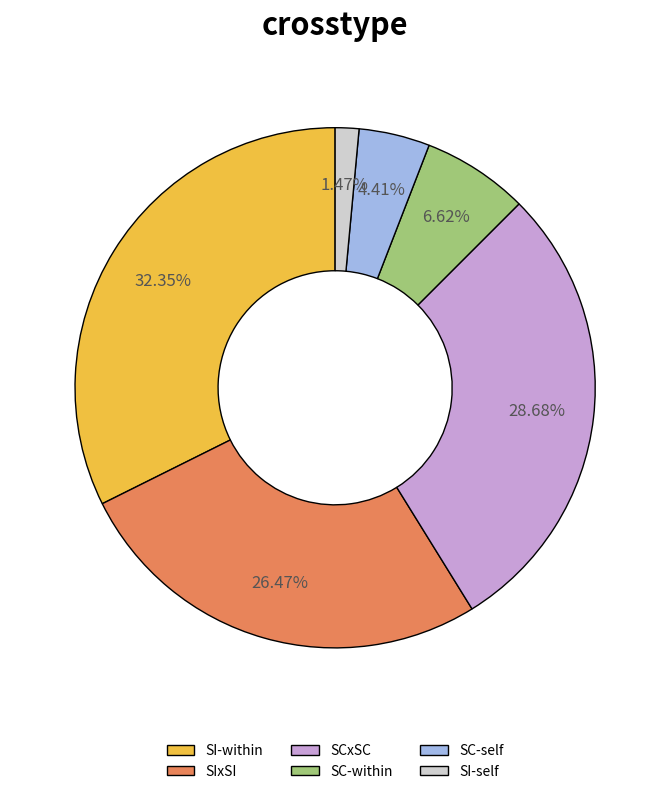

Is the sum of SC-self and SI-within greater than half?

No